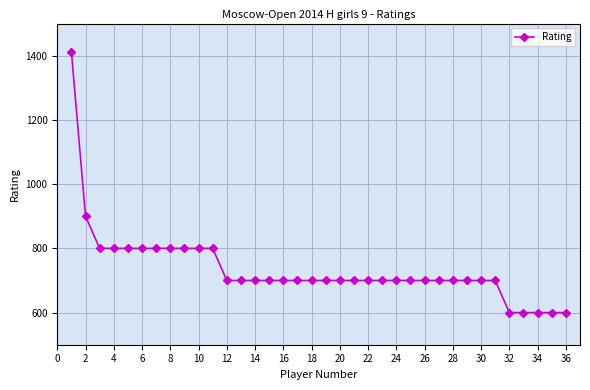

Count the number of categories in the chart.

36